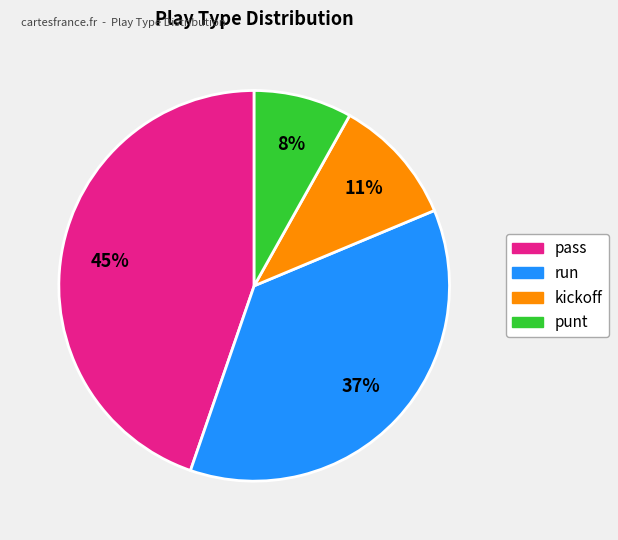

Is there any slice that represents more than half of the pie?

No